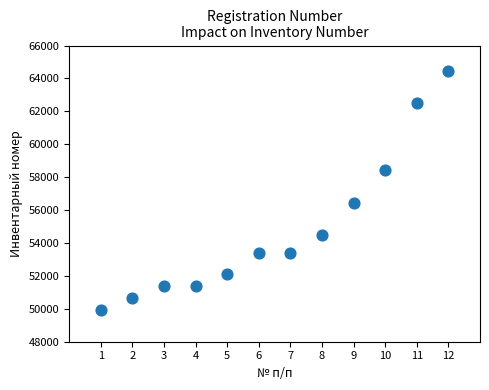

What Y value in the scatter plot is closest to 57190?

56454